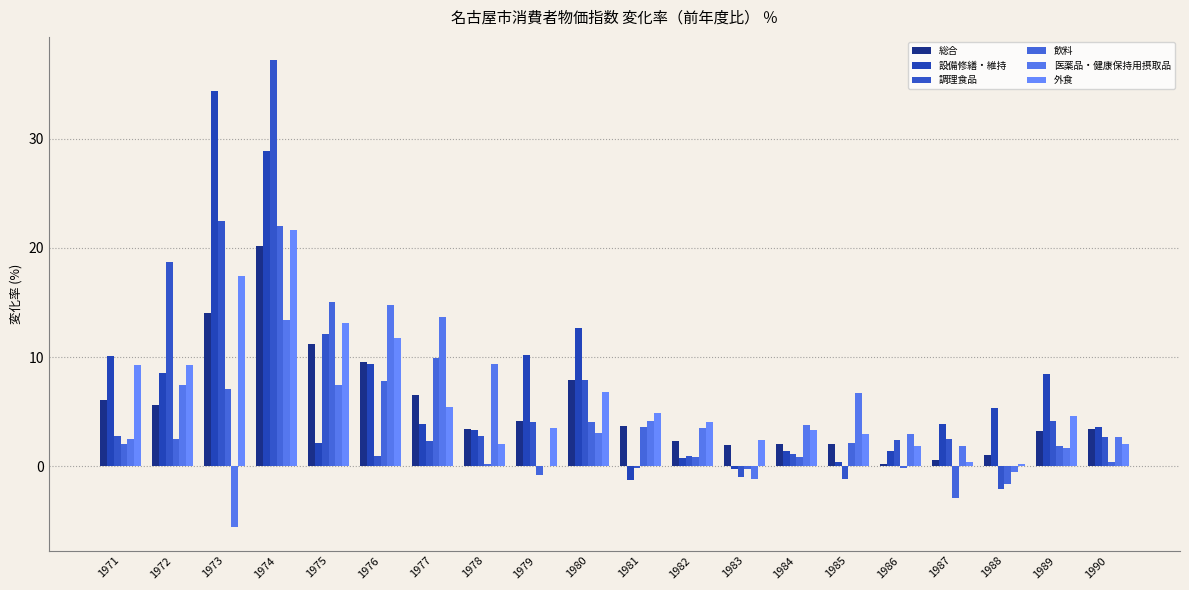

What are all the series names shown in the legend?

総合, 設備修繕・維持, 調理食品, 飲料, 医薬品・健康保持用摂取品, 外食